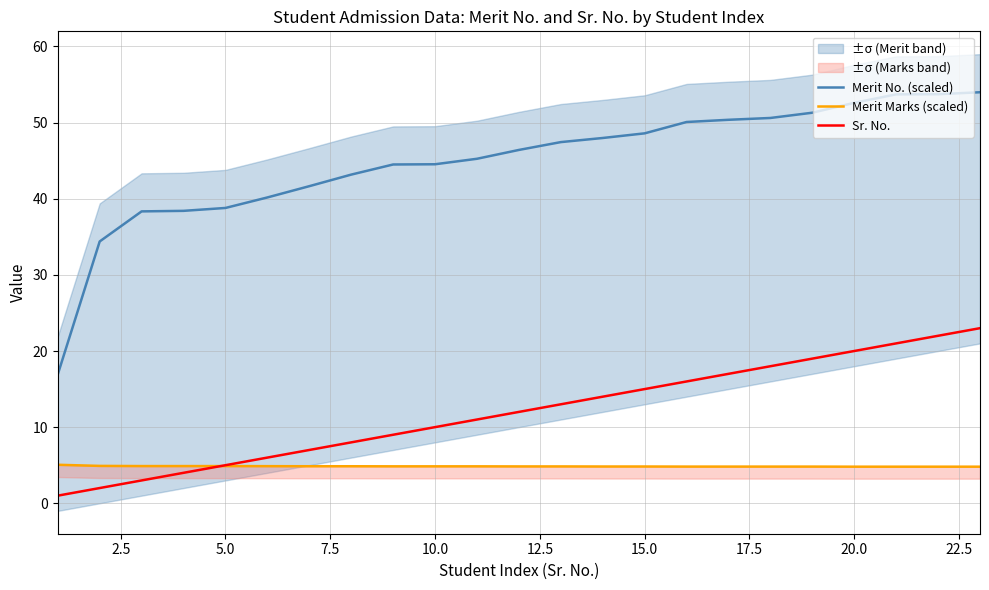

What is the minimum value for Merit No. (scaled)?

16.9